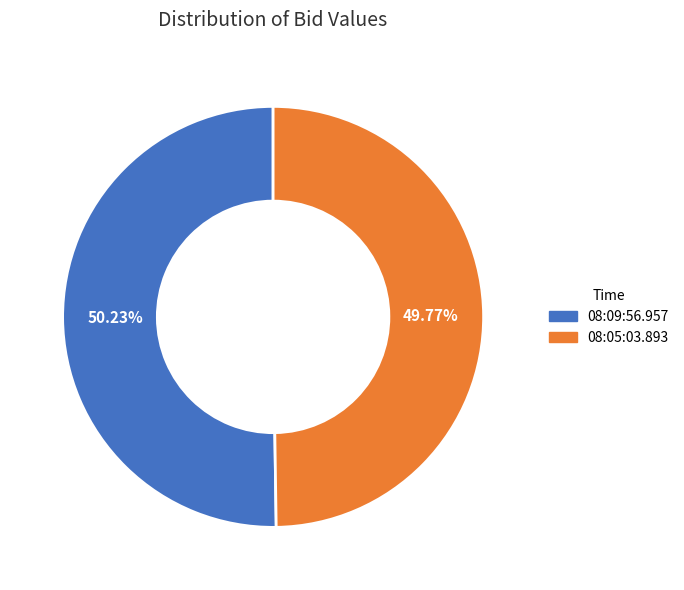

To the nearest percent, what portion does 08:09:56.957 represent?

50%